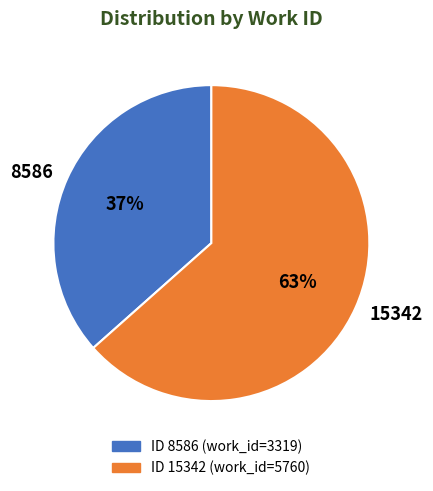

What is the largest slice in the pie chart?

15342